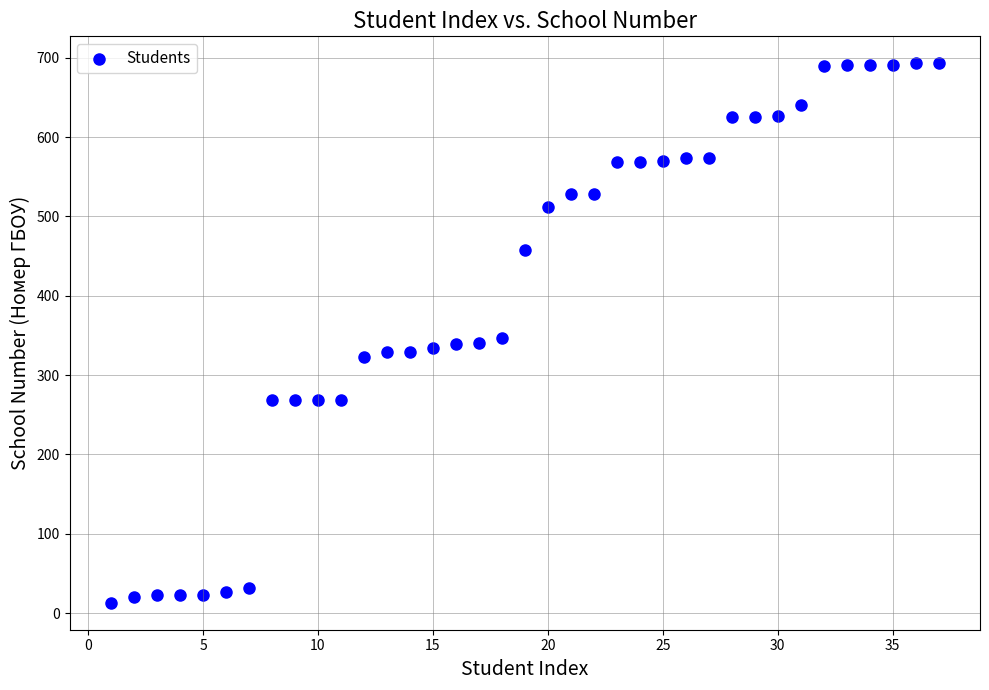

What is the range of X values (max minus min)?

36